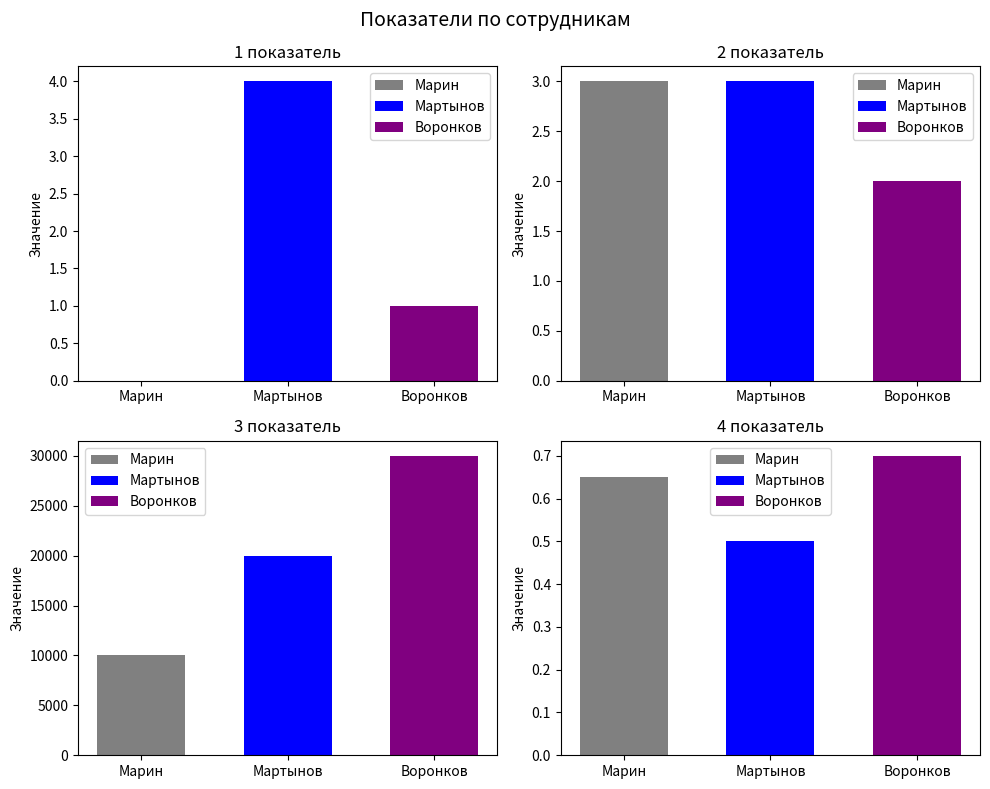

How many data points in Марин are less than 3?

2